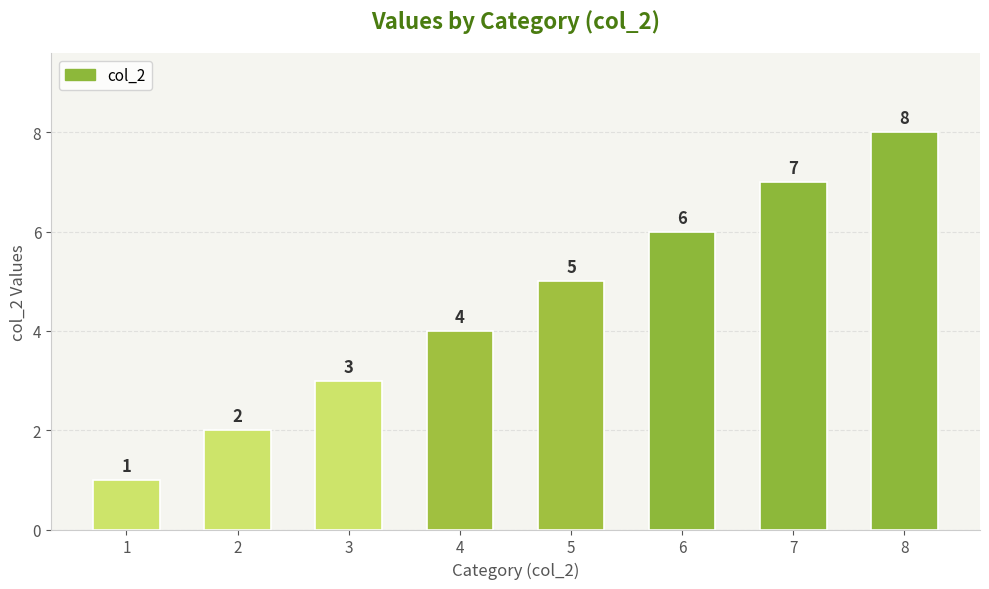

What is the difference between the maximum and second lowest values?

6